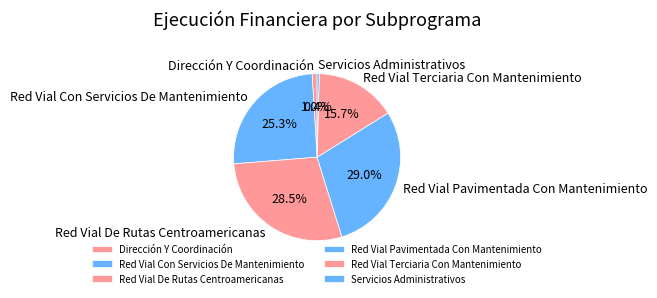

Which category has the smallest portion of the pie?

Servicios Administrativos